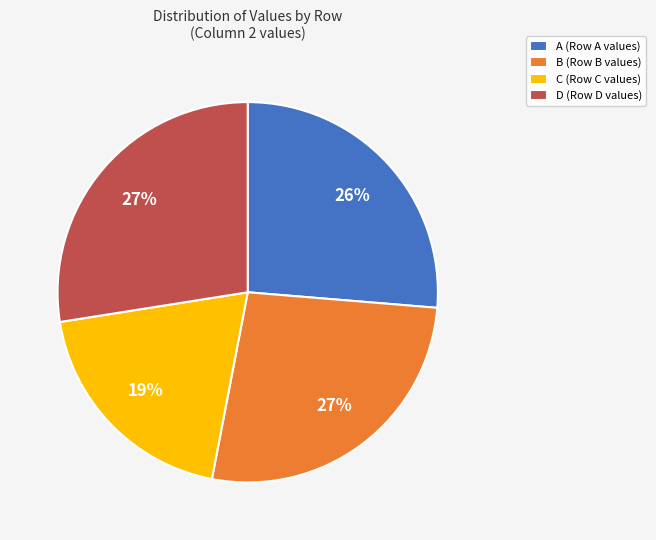

How many segments does this pie chart have?

4